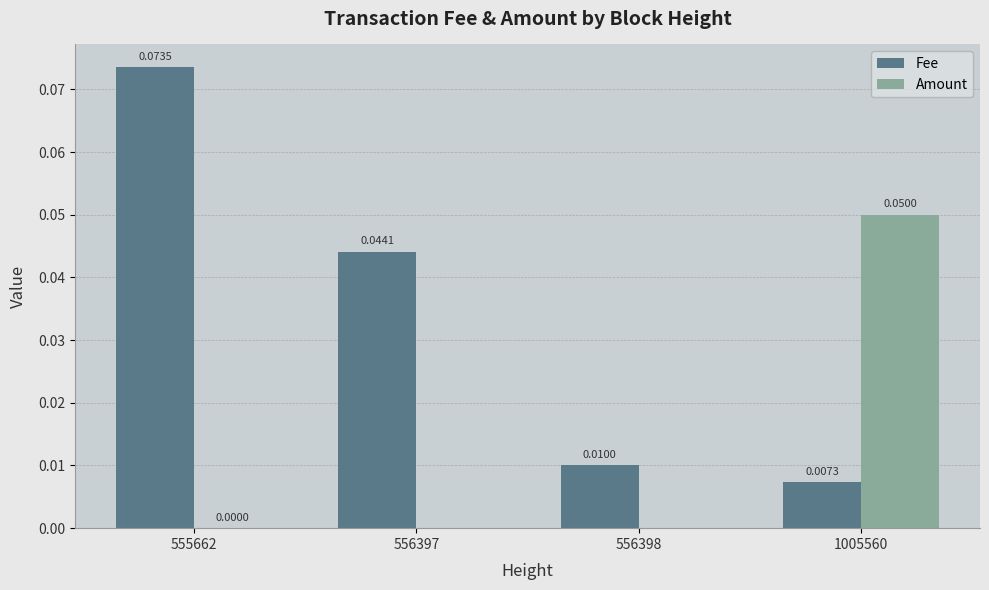

What are all the series names shown in the legend?

Fee, Amount